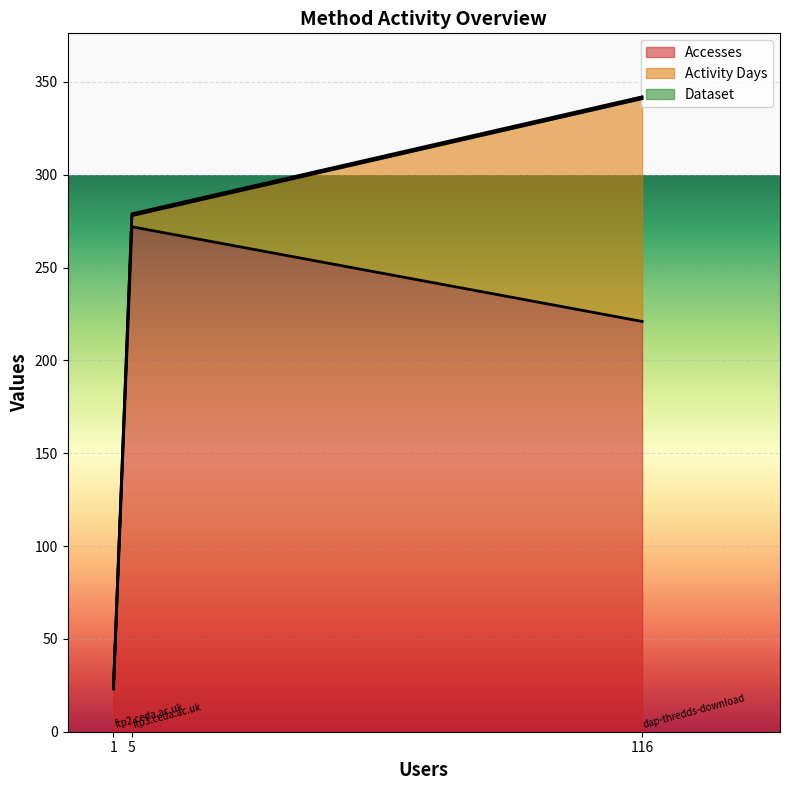

Reading left to right, extract all data points from this chart.

Accesses: dap-thredds-download=221	ftp3.ceda.ac.uk=272	ftp2.ceda.ac.uk=23
Activity Days: dap-thredds-download=120	ftp3.ceda.ac.uk=6	ftp2.ceda.ac.uk=1
Dataset: dap-thredds-download=1	ftp3.ceda.ac.uk=1	ftp2.ceda.ac.uk=1